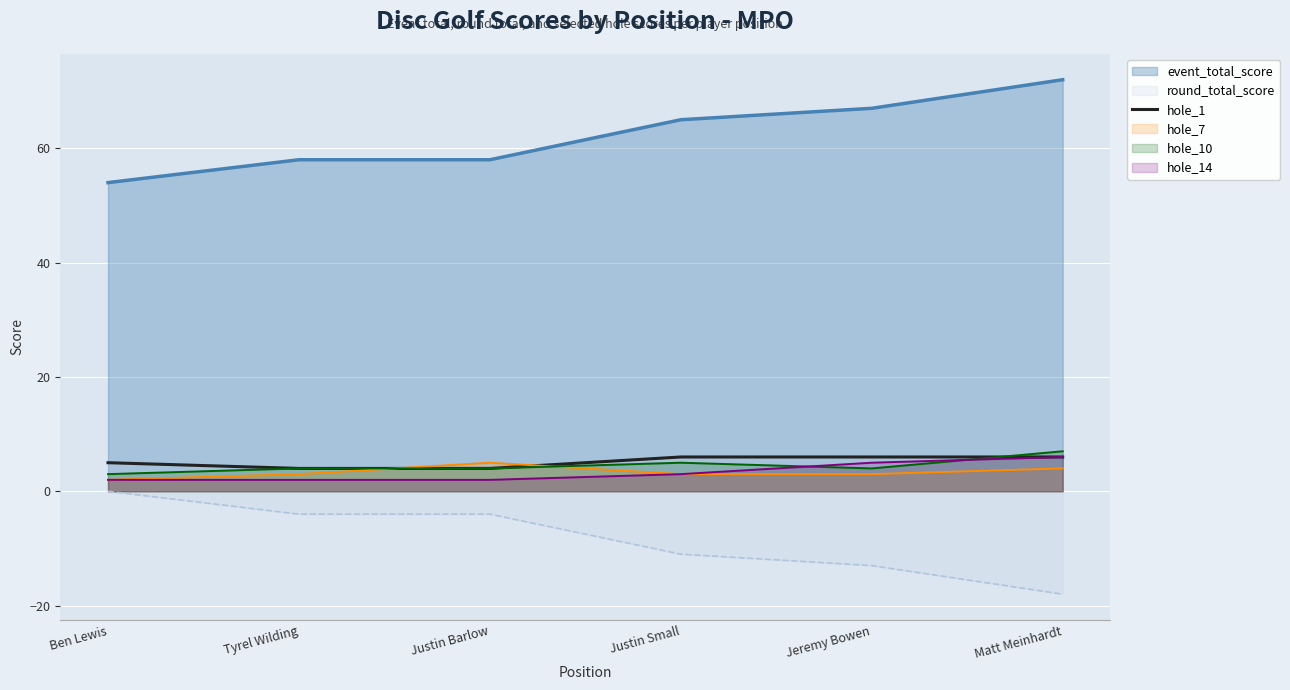

The value of round_total_score at Jeremy Bowen is -20. True or false?

False